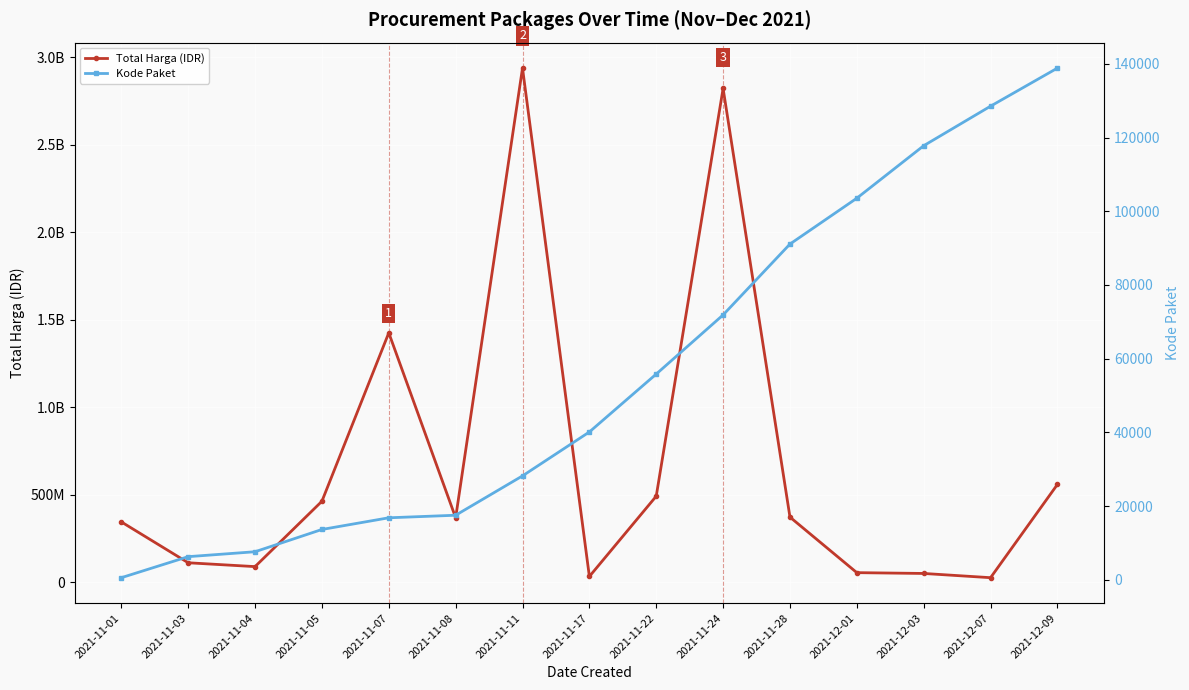

What is the spread (max minus min) of values at 2021-11-07?

1425851077